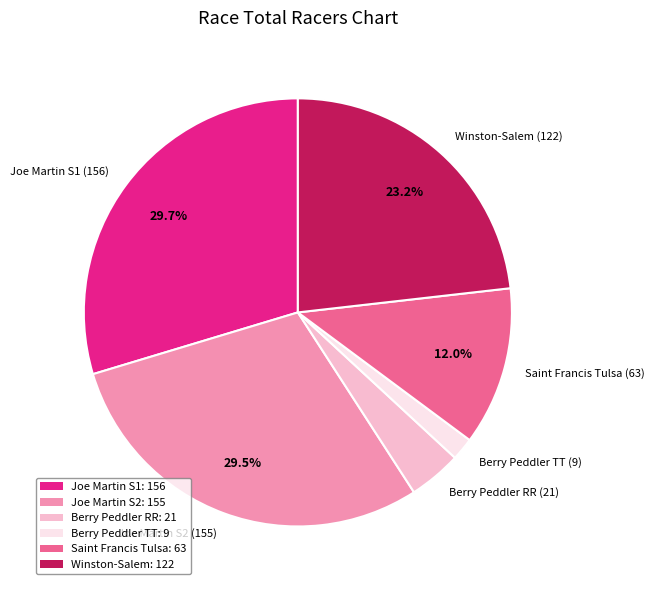

What is the smallest slice in the pie chart?

Berry Peddler TT (9)